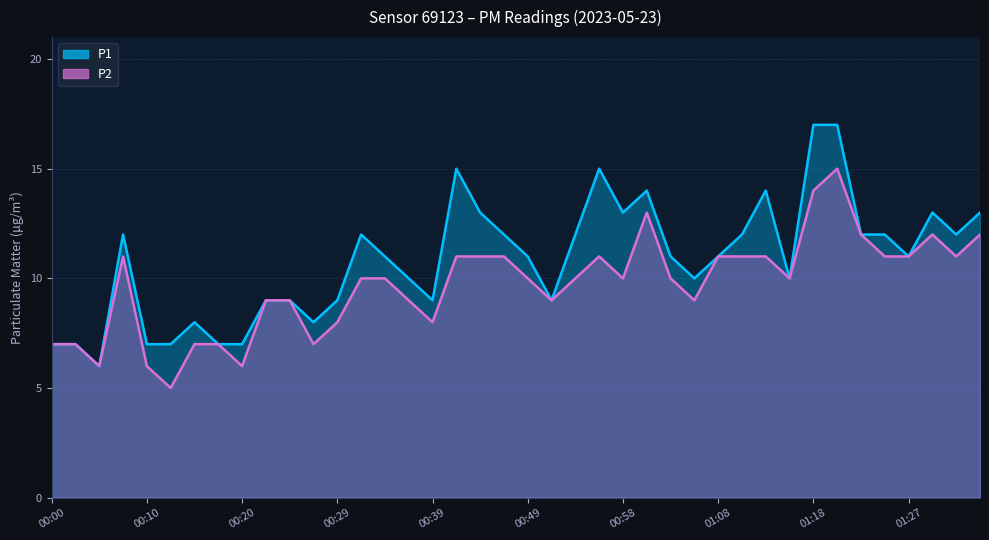

True or false: P1 and P2 intersect in this chart.

False